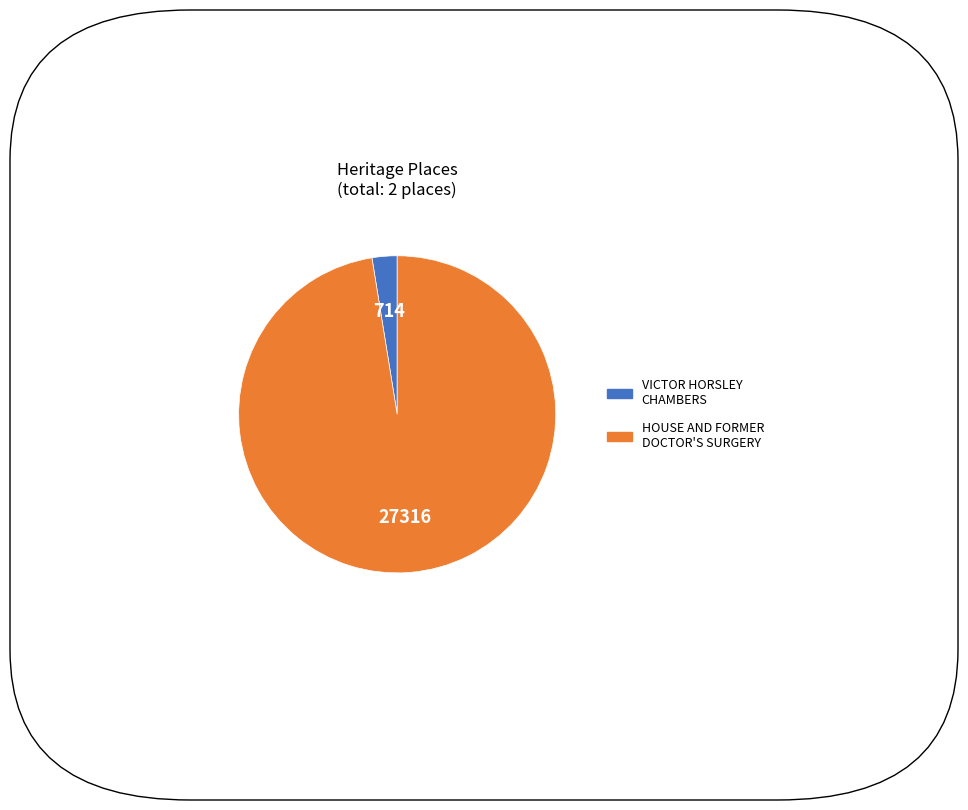

Approximately how many times larger is the value at HOUSE AND FORMER DOCTOR'S SURGERY compared to VICTOR HORSLEY CHAMBERS?

38.3